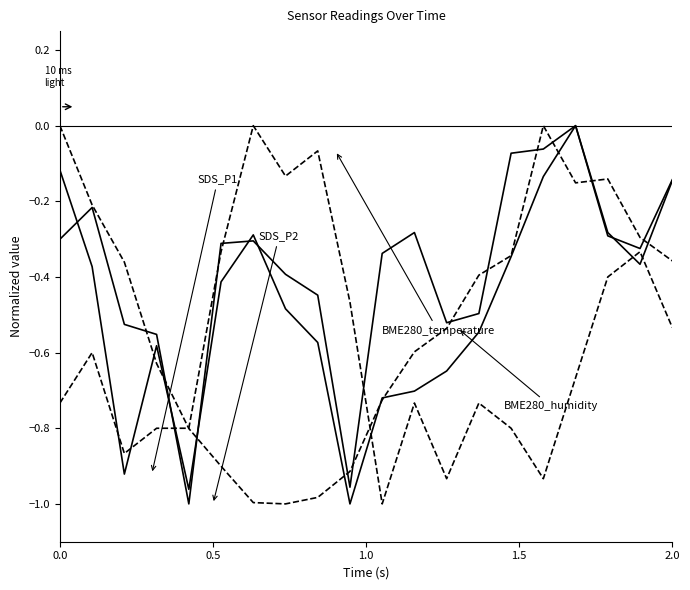

Does the chart display data point markers on the line(s)?

No